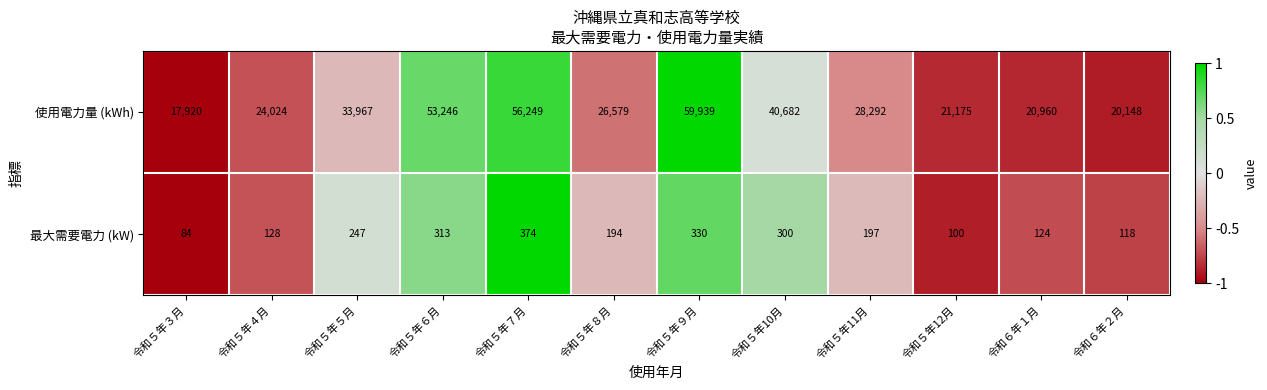

What is the approximate value of 使用電力量 (kWh) at 令和５年６月?

53246